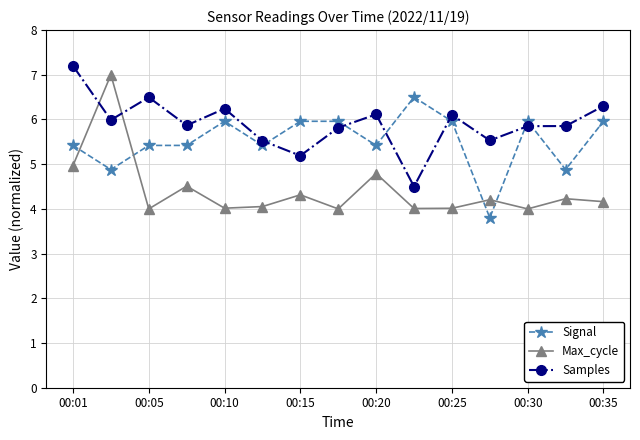

Rank the series by their average value, from highest to lowest.

Samples, Signal, Max_cycle